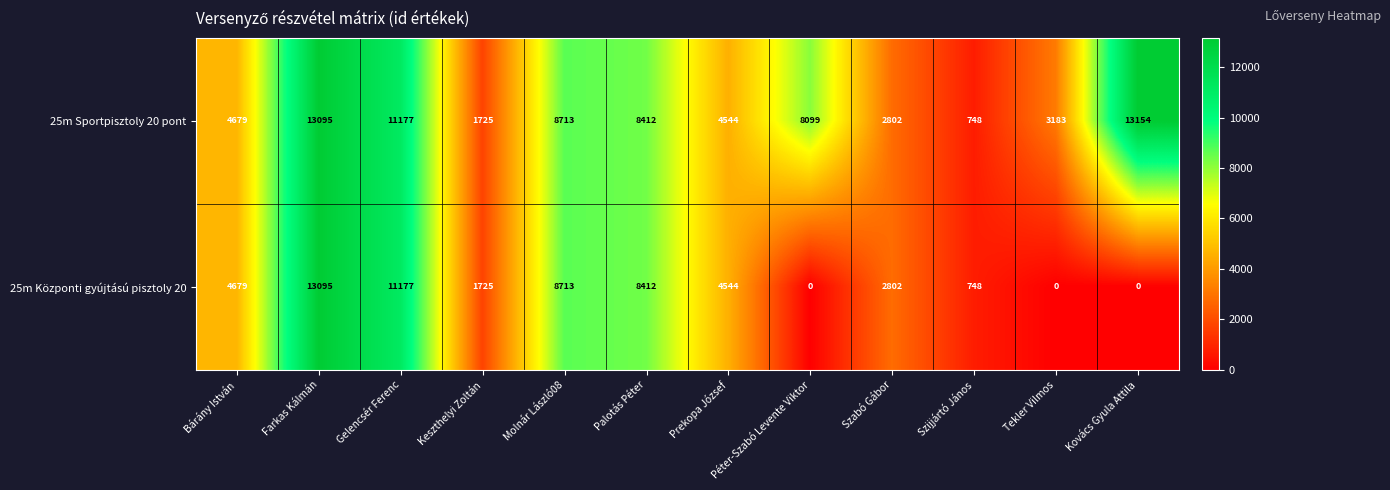

How many distinct data groups are displayed?

2